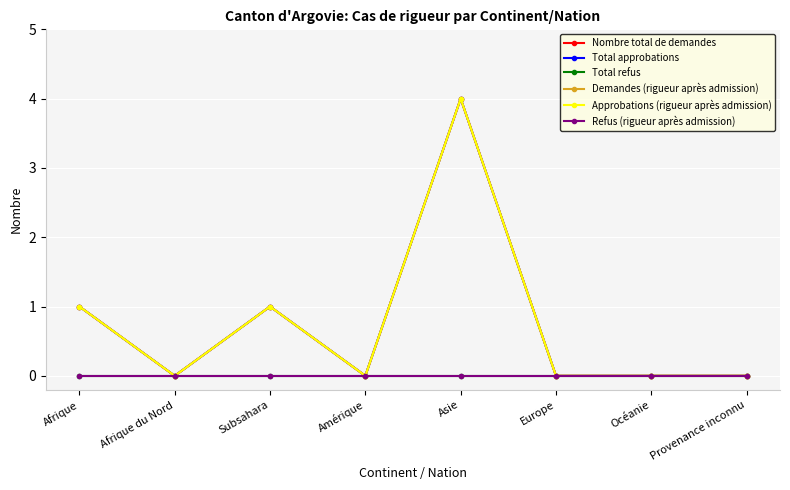

Does the chart have visible grid lines?

Yes